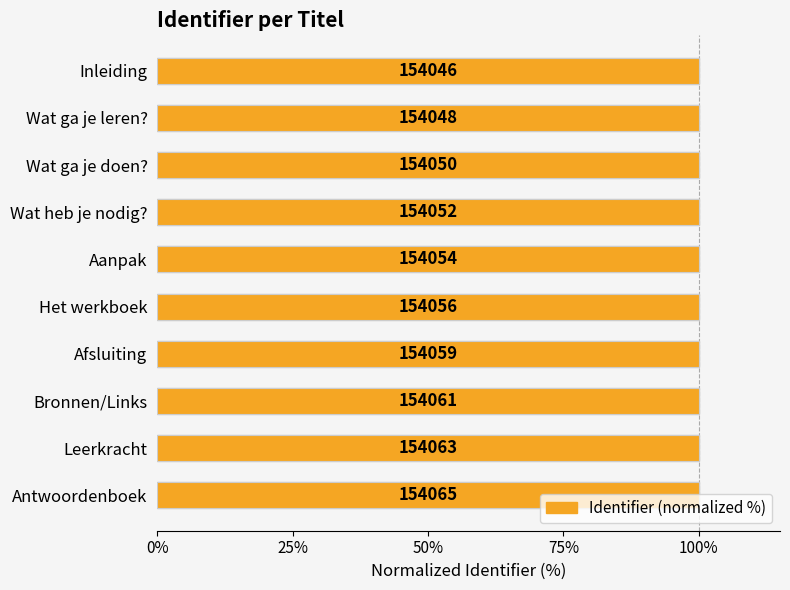

The value at Wat heb je nodig? is 54.4. True or false?

False